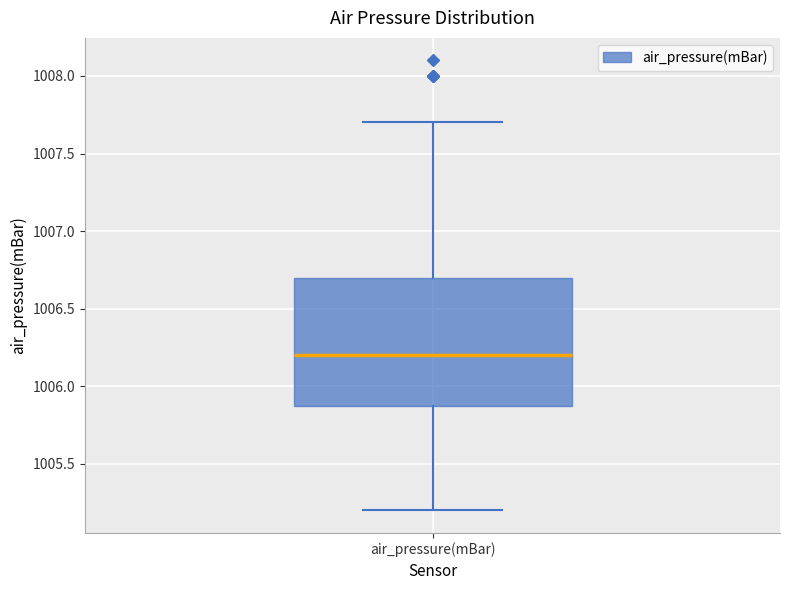

Where is the upper edge of the box for air_pressure(mBar) on the y-axis? The values are not printed on the chart, so give them approximately, as read against the axis.

1006.7